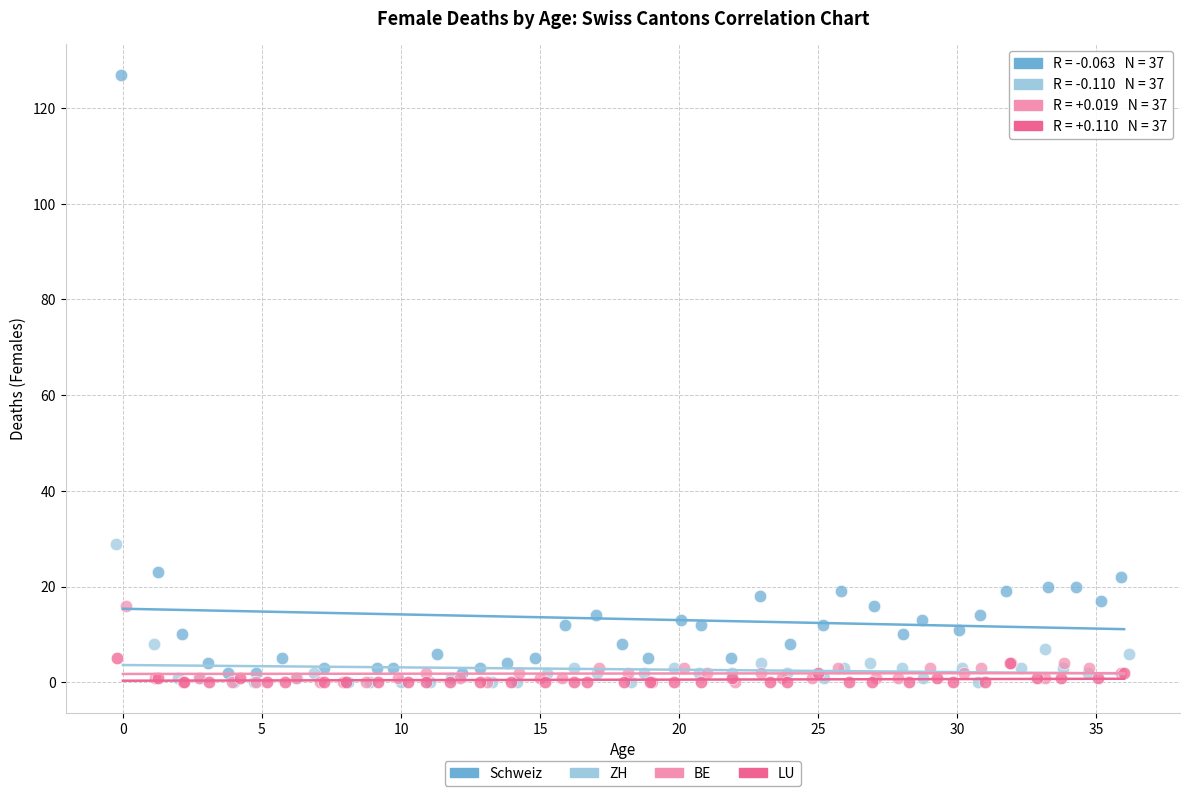

Which series has the widest spread of Y values?

Schweiz